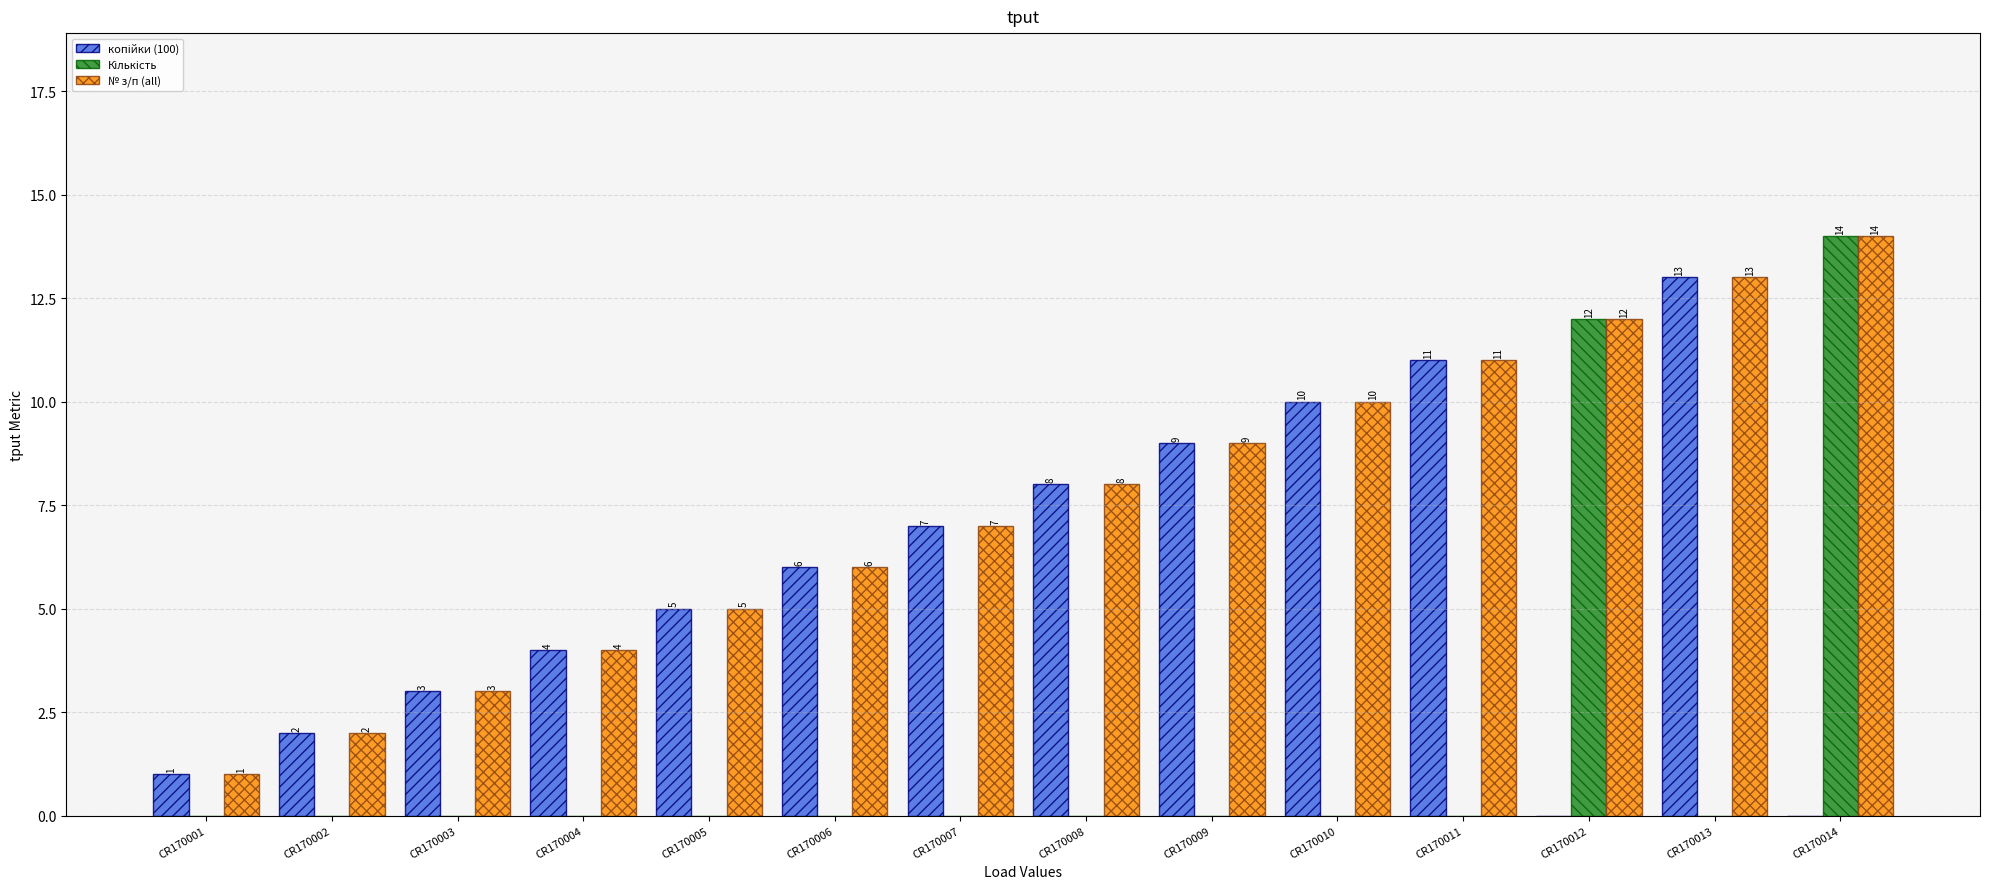

At which label is № з/п (all) closest to 7?

CR170007